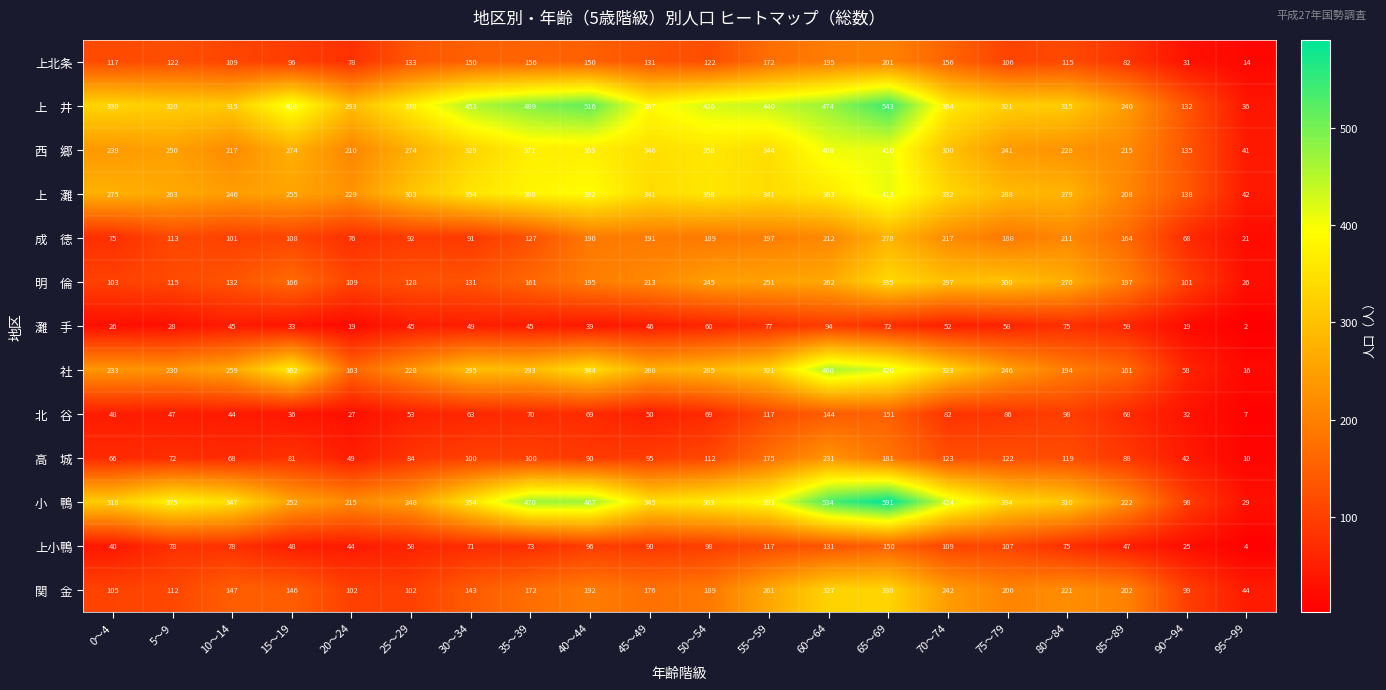

What is the difference between the highest and lowest values at 15～19?

375